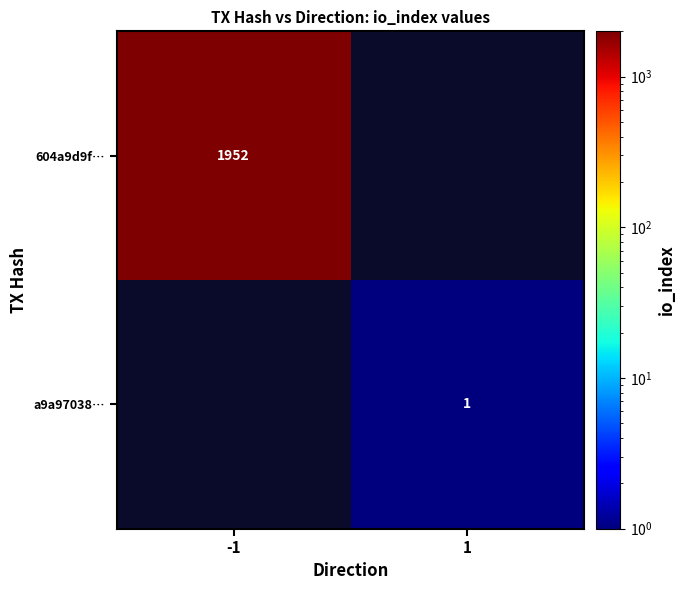

The value of 604a9d9f… at -1 is 3265. True or false?

False